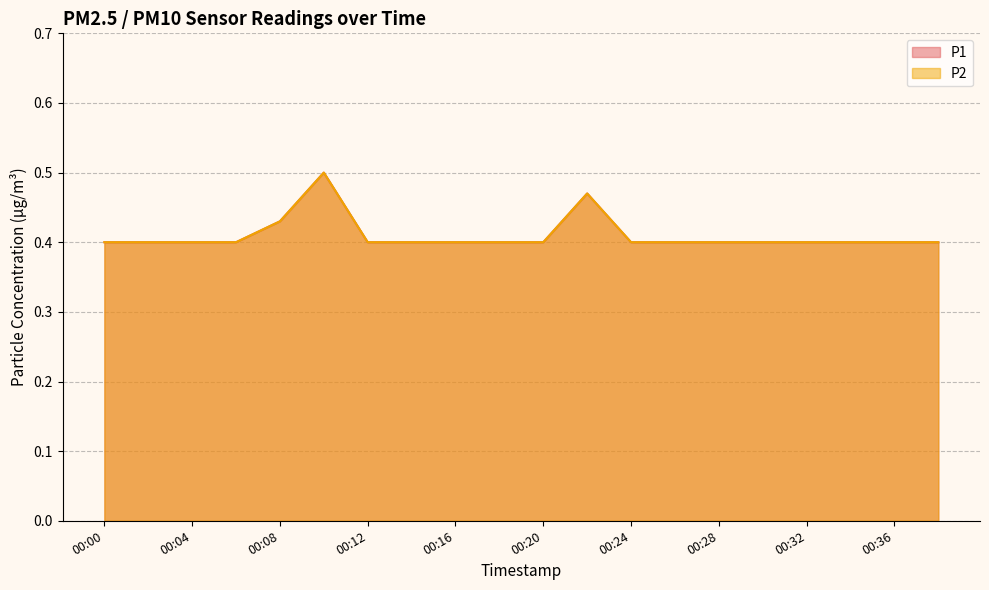

At how many categories does at least one series exceed 0?

20